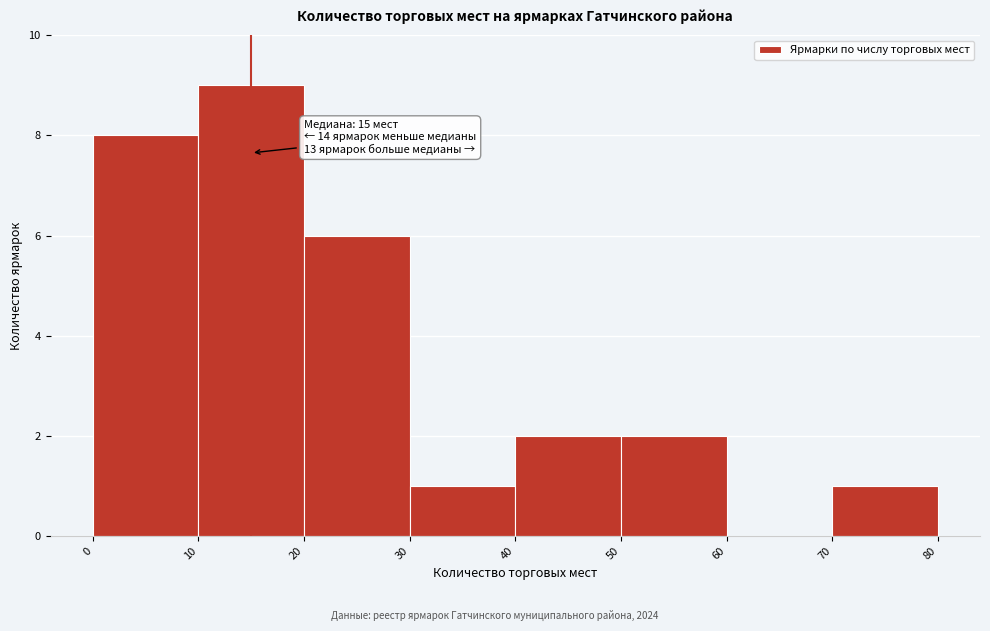

Over which range of the x-axis is the bar tallest?

10 to 20